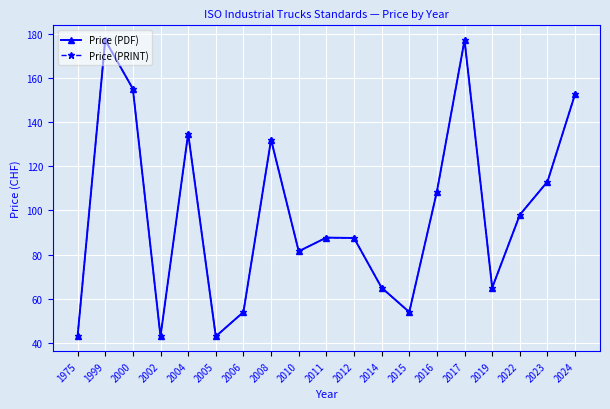

Is this an area chart (filled region under the line)?

No